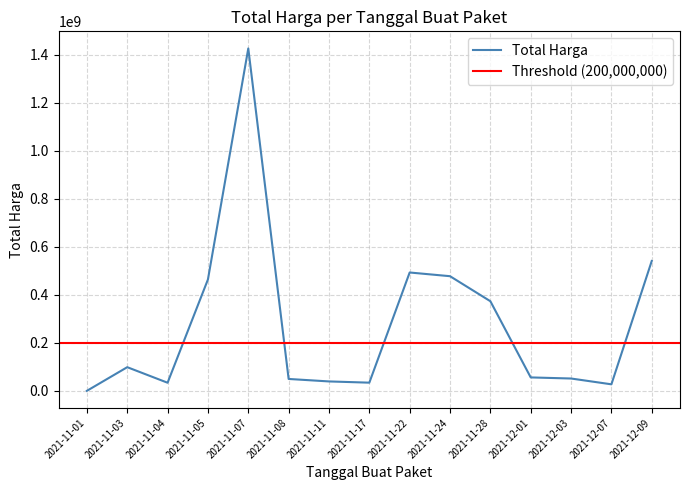

Reading left to right, extract all data points from this chart.

333600	98772570	34000000	464002100	1425867900	49730040	39440000	34292000	493000000	477600000	373404000	56152800	51601000	27412000	541071000